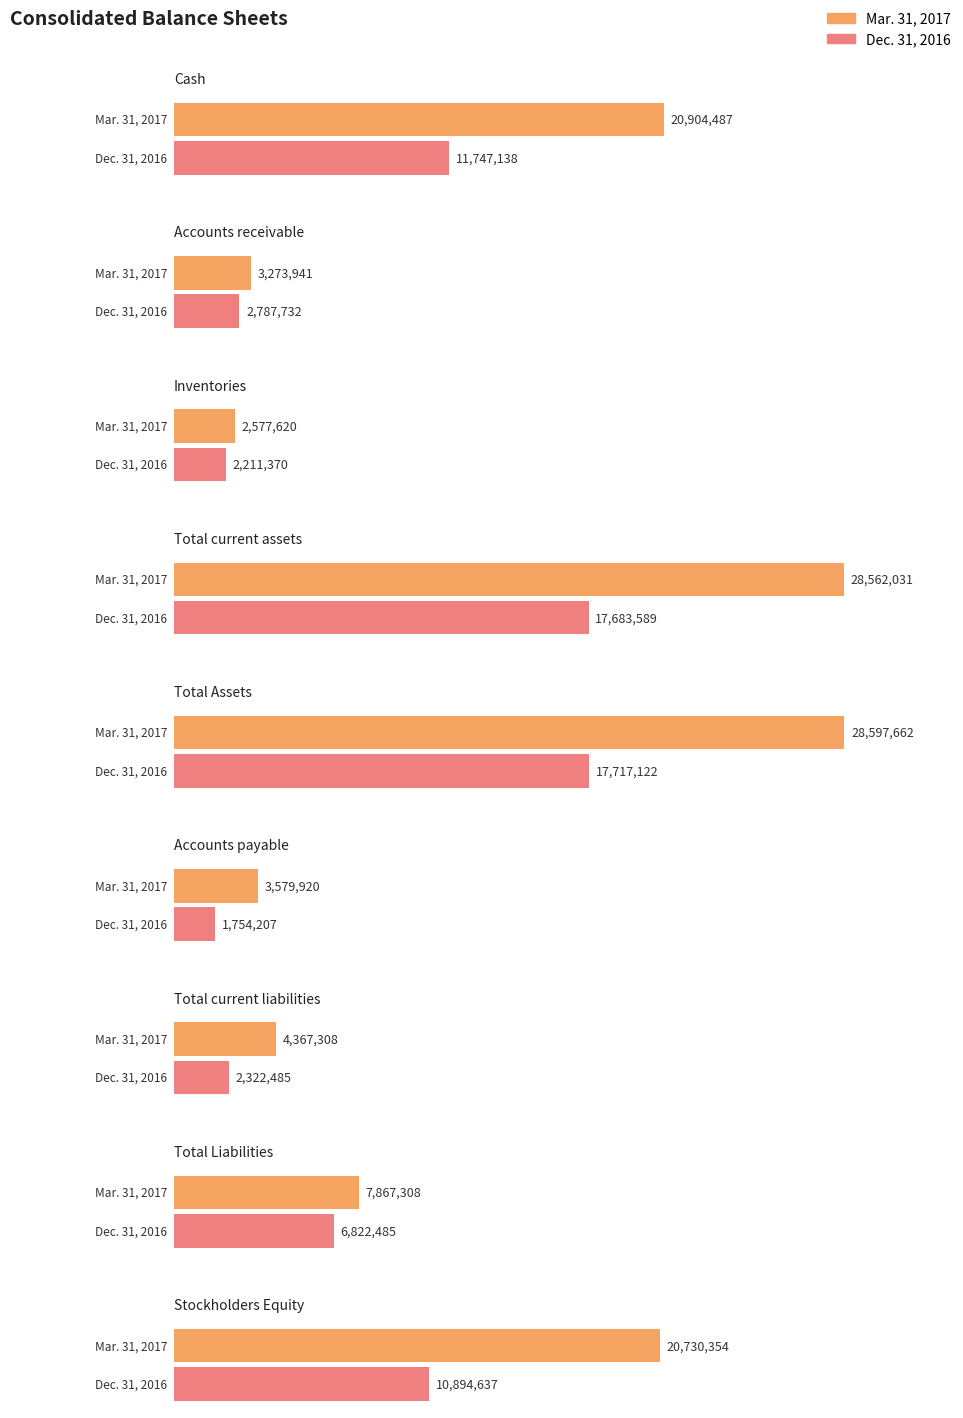

At which category does the chart reach its peak across all series?

Total Assets